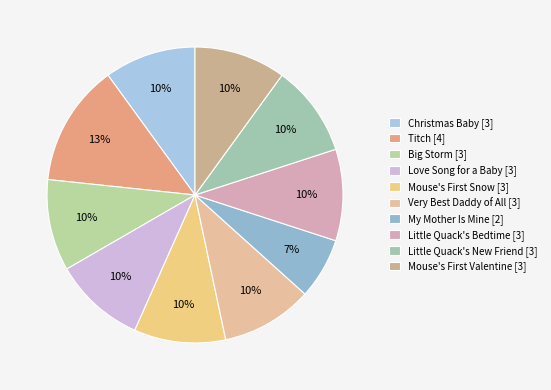

How many slices are in this pie chart?

10